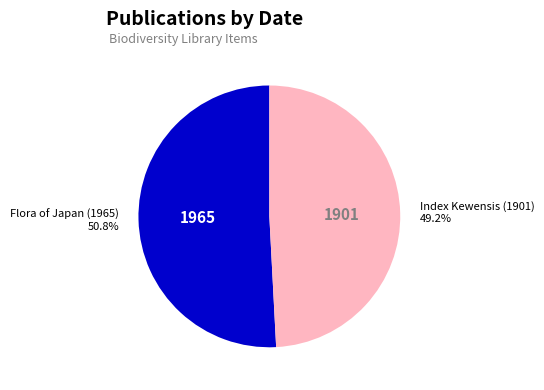

Does any single category account for the majority?

Yes